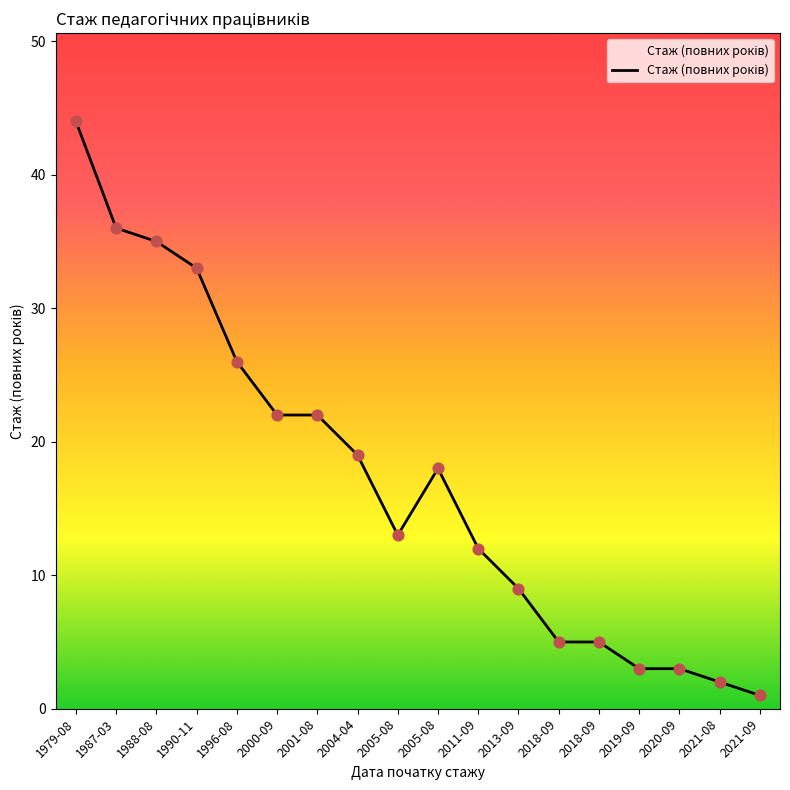

Between 2020-09 and 2018-09, which is larger?

2018-09